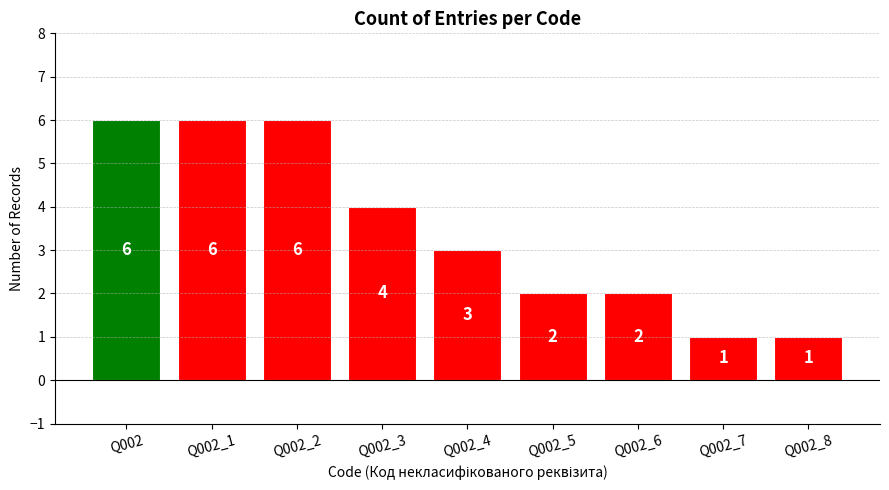

What is the change in value from Q002_1 to Q002_5?

-4